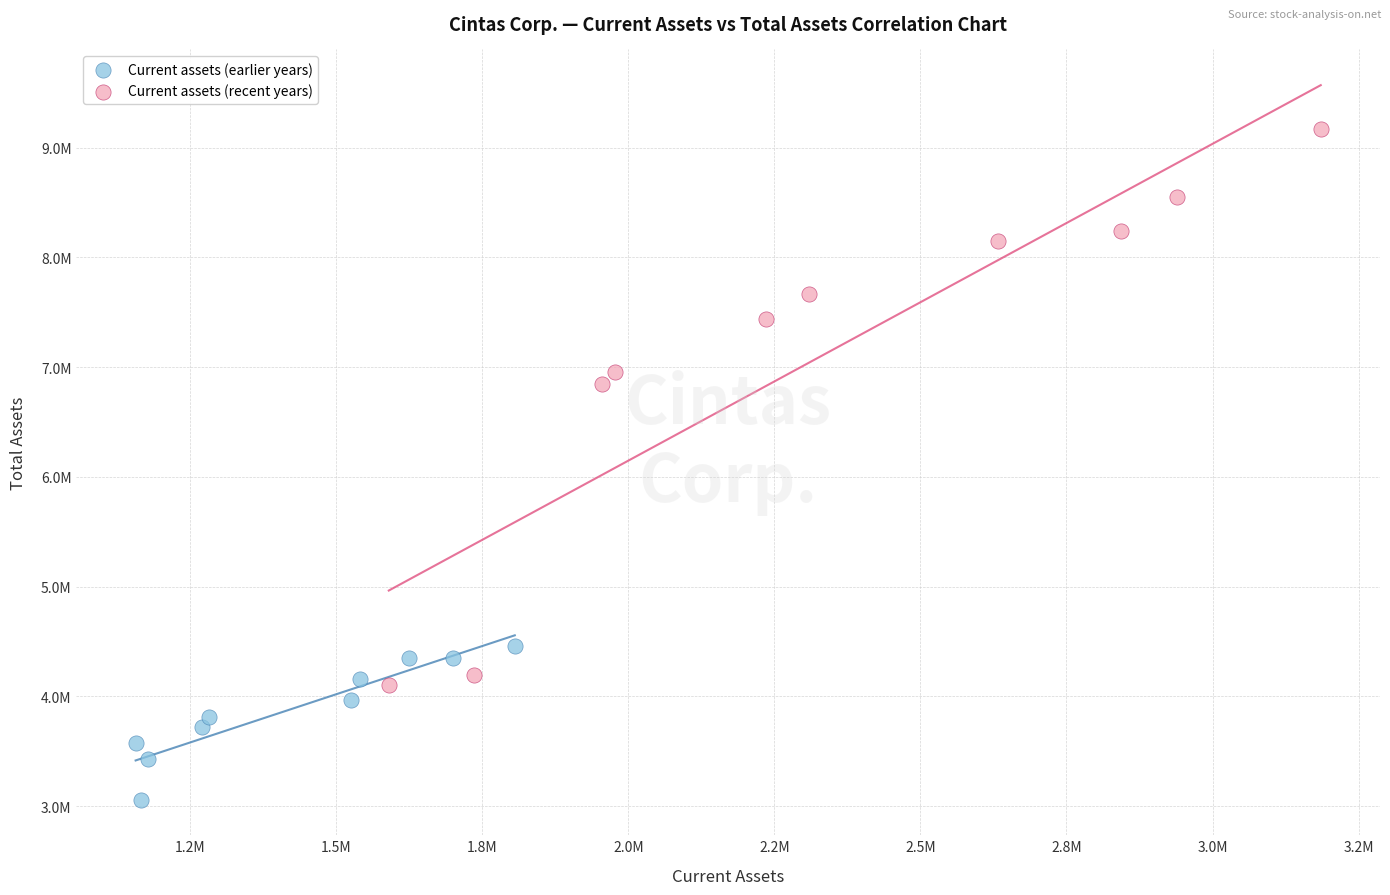

Which series has the widest spread of Y values?

Current assets (recent years)